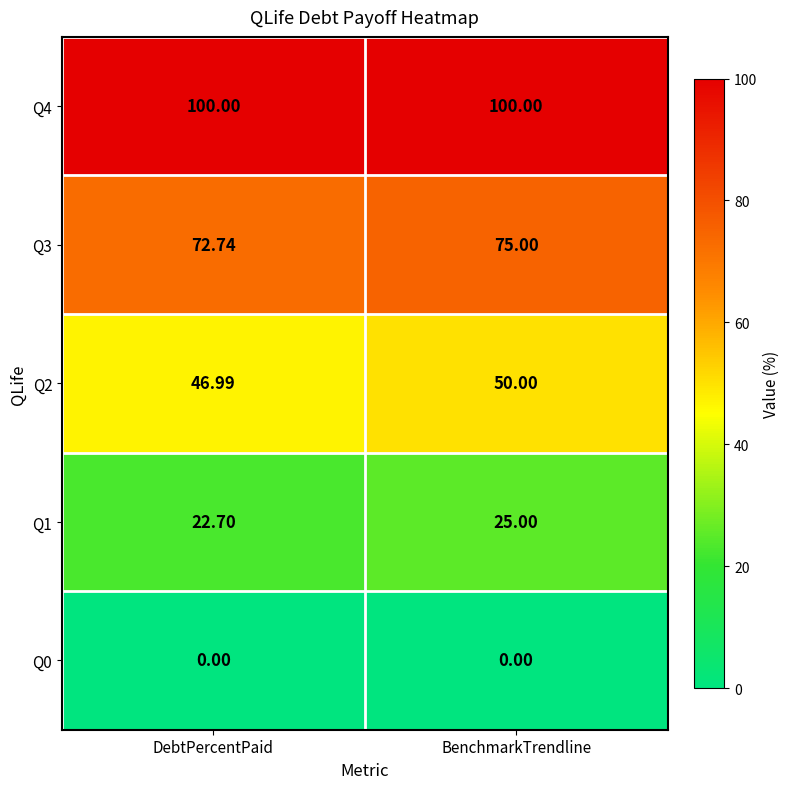

Is the value of Q2 at DebtPercentPaid greater than the value of Q3 at DebtPercentPaid?

No